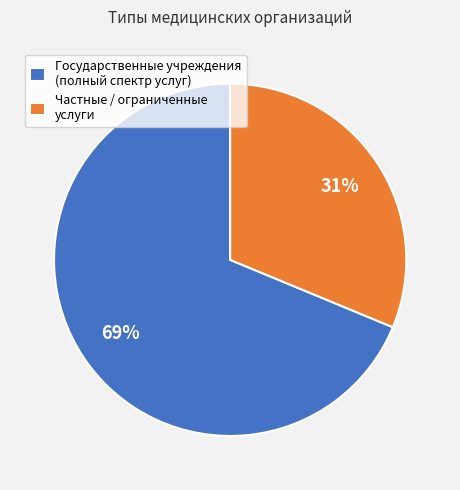

Which slice represents more than half of the pie?

Государственные учреждения (полный спектр услуг)